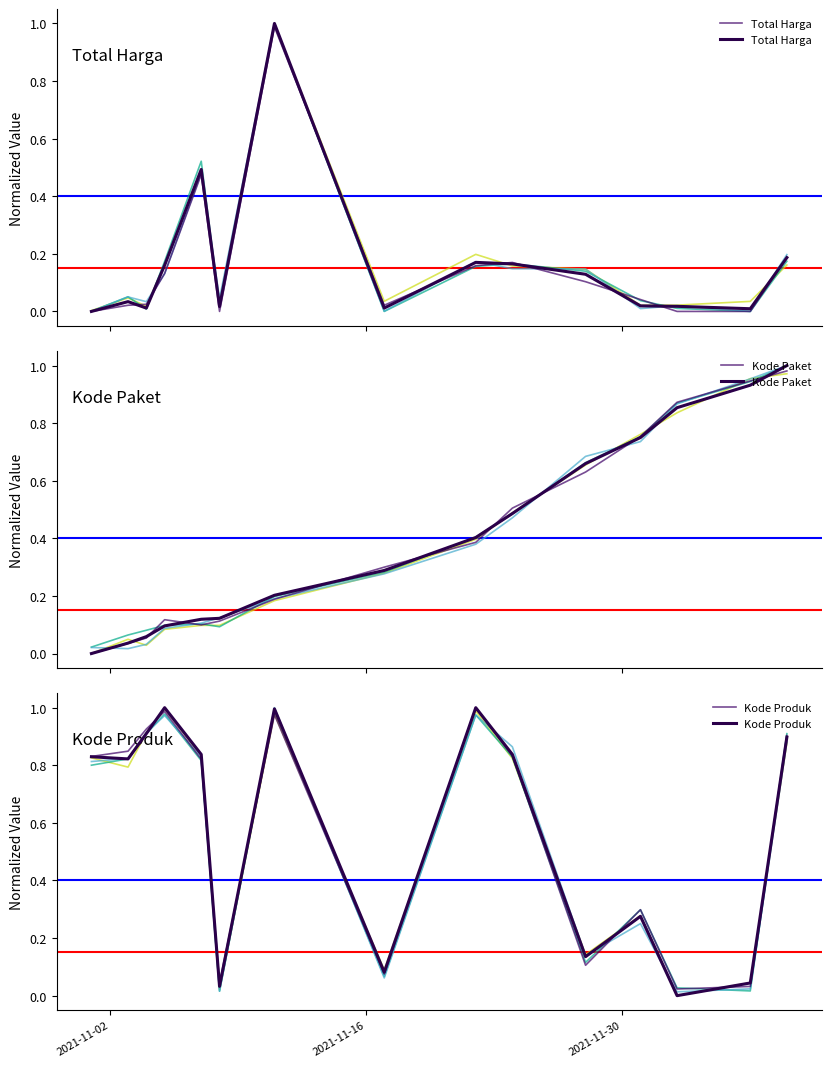

Is the value of Total Harga at 7 greater than the value of Kode Paket at 8?

No